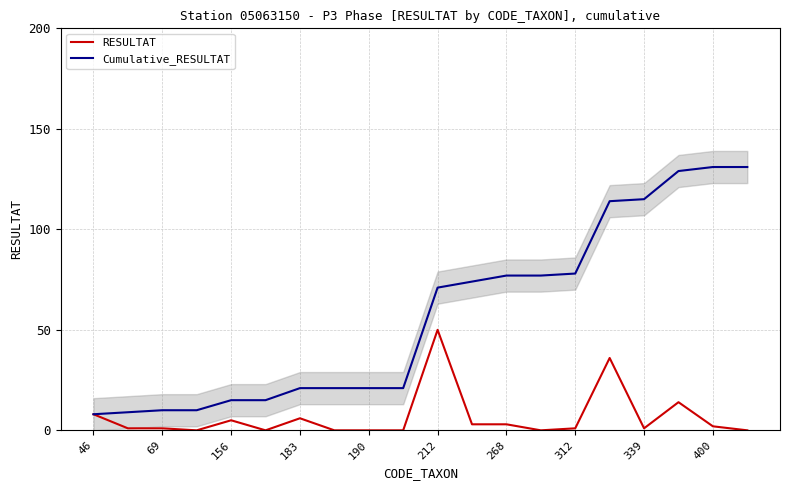

The value of Cumulative_RESULTAT at 46 is 8. True or false?

True